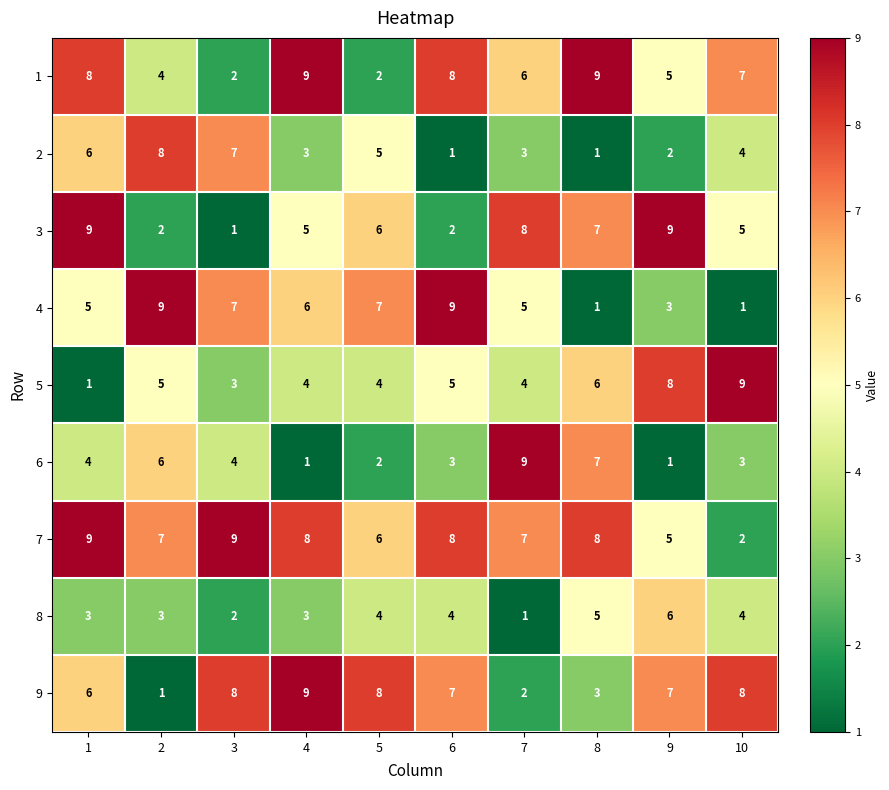

How many 9 values are between 3 and 8?

7